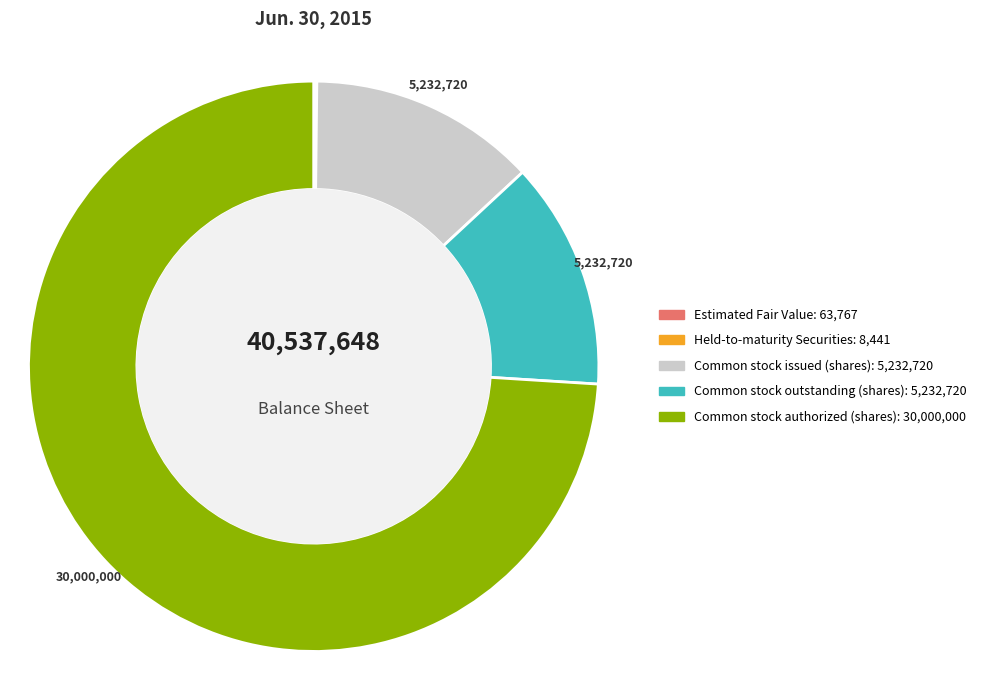

Which slice represents more than half of the pie?

Common stock authorized (shares)